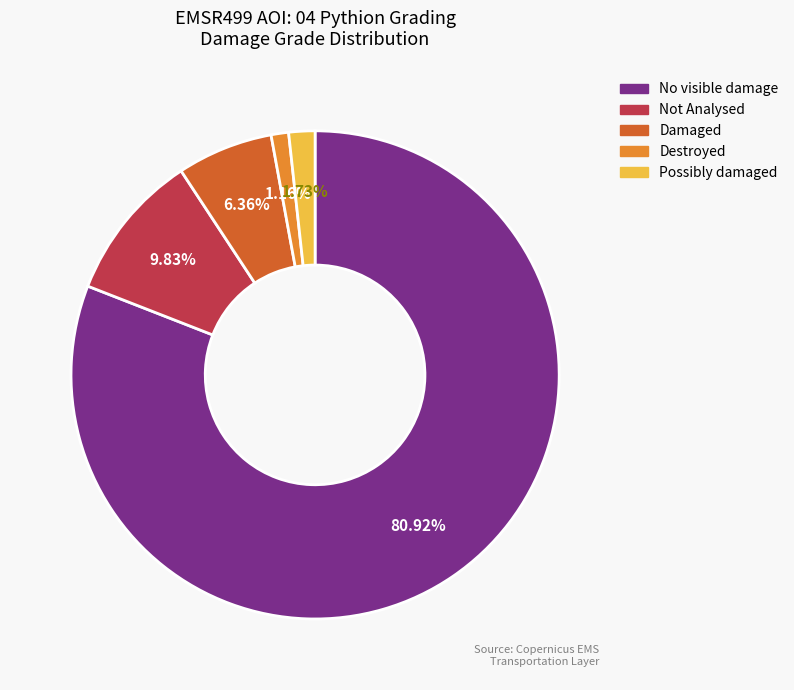

Does any single category account for the majority?

Yes